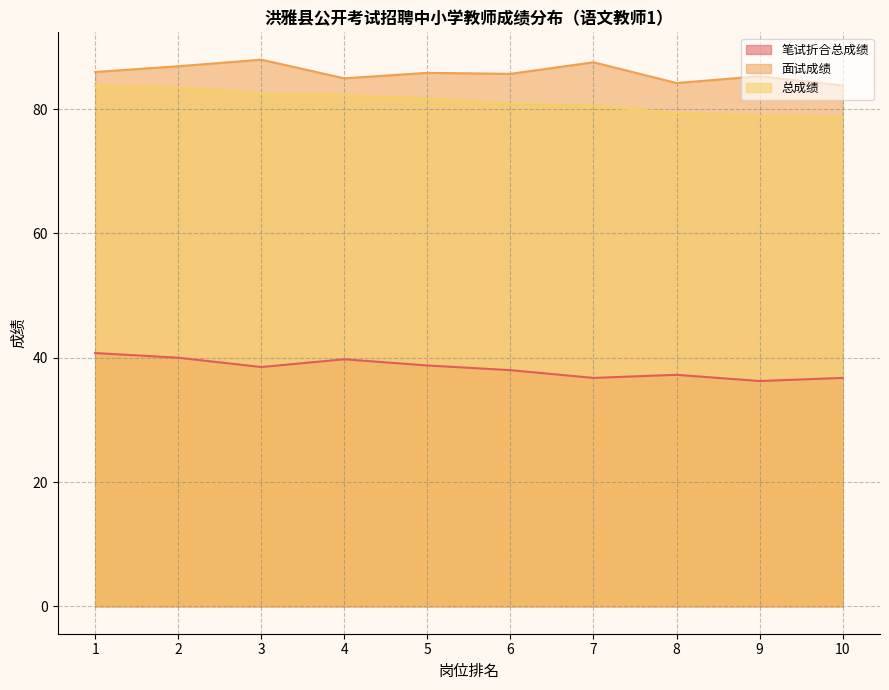

True or false: 总成绩 has a value of 79.3 at 8.

True